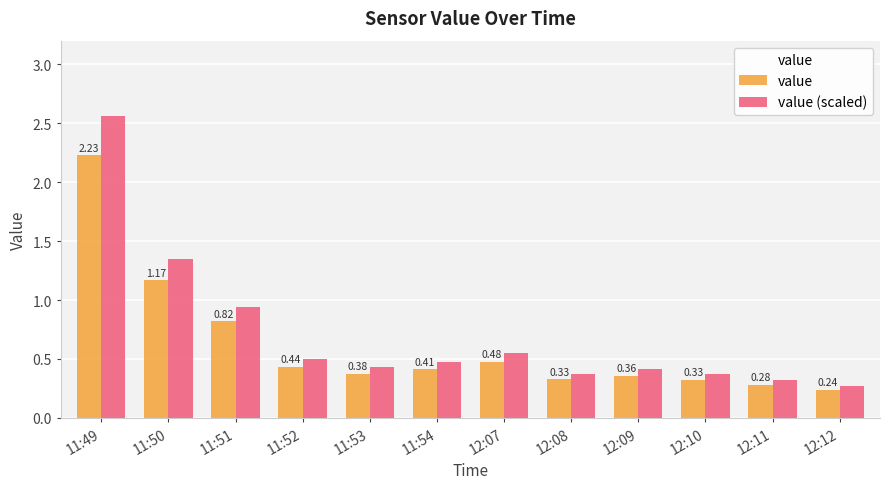

At which label is value (scaled) closest to 1?

11:51